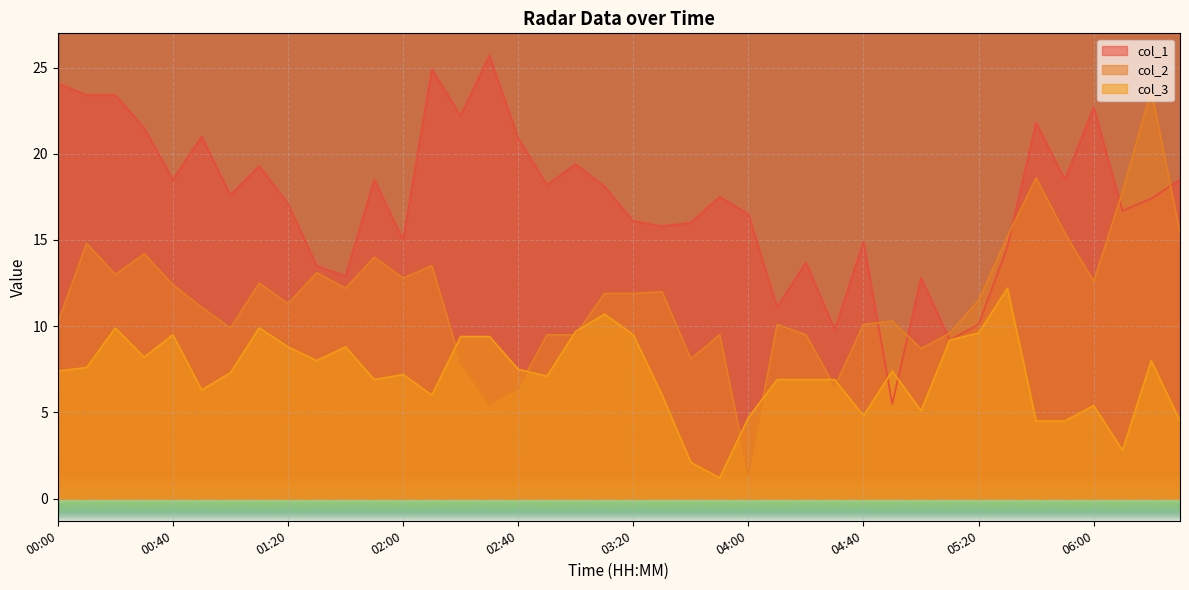

Is it true that col_3 equals 6.3 at 00:50?

True